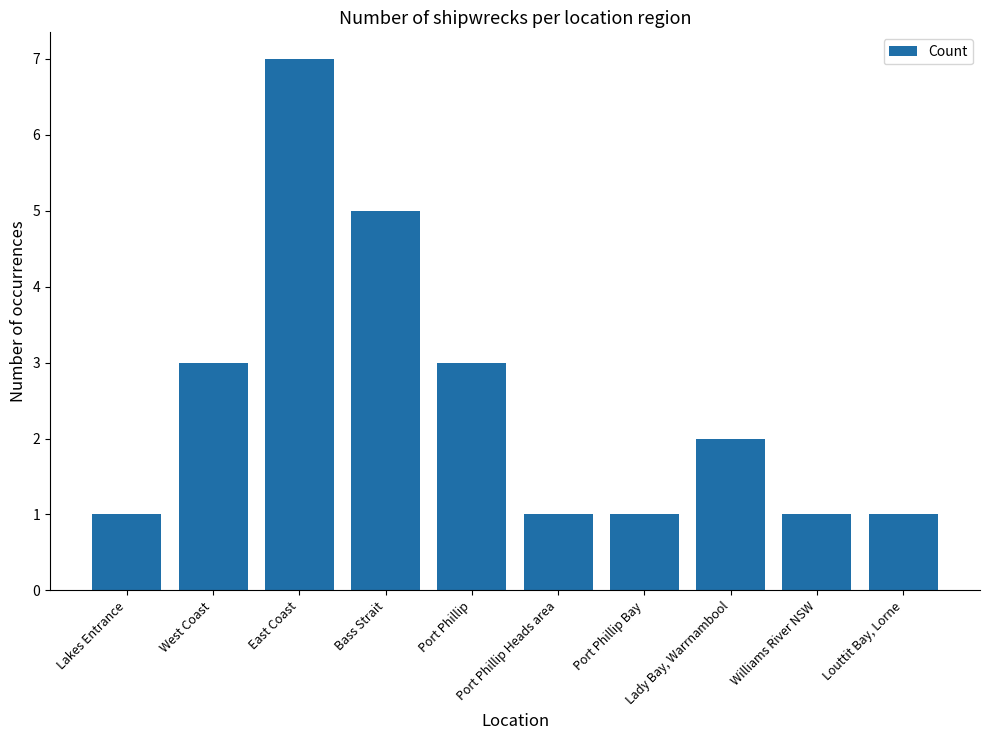

What is the value of the 8th bar from the left?

2